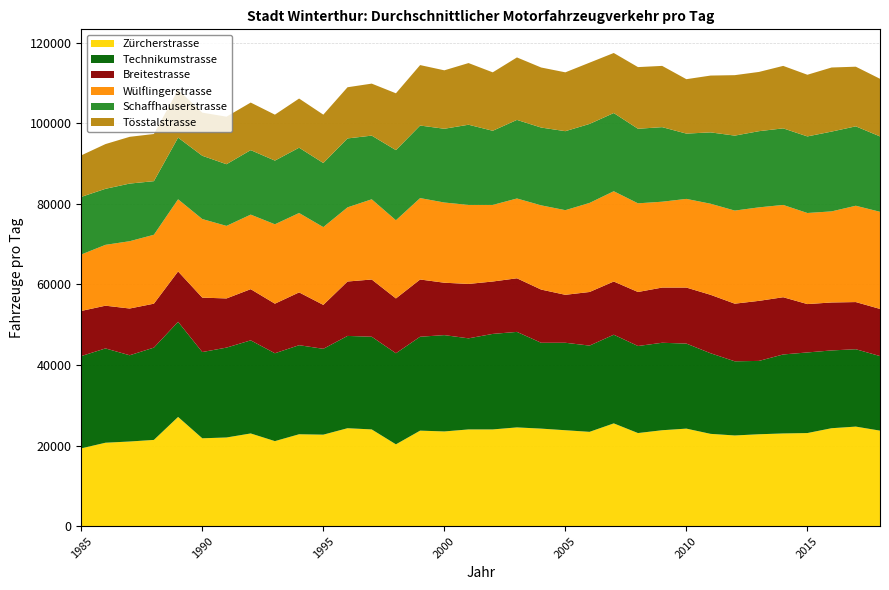

Reading left to right, transcribe all the data shown in this chart.

Zürcherstrasse: 19300	20700	21000	21400	27100	21800	22000	23000	21100	22800	22700	24300	24000	20300	23700	23500	24000	24000	24500	24200	23800	23400	25500	23100	23800	24200	22900	22500	22800	23000	23100	24300	24700	23700
Technikumstrasse: 22900	23400	21400	22900	23600	21400	22300	23100	21800	22100	21300	22900	23000	22600	23300	23900	22600	23700	23700	21300	21700	21400	22000	21600	21700	21100	20000	18400	18200	19600	20000	19300	19200	18500
Breitestrasse: 11200	10600	11600	10900	12500	13500	12200	12700	12300	13100	10900	13500	14200	13600	14200	13000	13500	13000	13300	13200	11900	13300	13200	13400	13700	13900	14500	14300	14900	14200	12000	11900	11700	11700
Wülflingerstrasse: 14000	15100	16700	17100	17900	19500	18000	18500	19700	19700	19300	18400	19900	19400	20200	19900	19600	19000	19800	20900	21000	22100	22400	22000	21300	22000	22600	23100	23200	22900	22600	22600	23900	24100
Schaffhauserstrasse: 14300	13900	14300	13300	15300	15700	15300	16000	15800	16200	15900	17100	15800	17400	18000	18300	19900	18400	19500	19300	19600	19600	19400	18500	18500	16200	17700	18600	18900	19000	19000	19800	19700	18700
Tösstalstrasse: 10300	11100	11600	11700	11900	10700	11800	11800	11400	12200	12000	12700	12900	14100	15000	14500	15300	14500	15500	14900	14600	15200	14900	15300	15200	13500	14100	15000	14700	15500	15300	15900	14800	14300